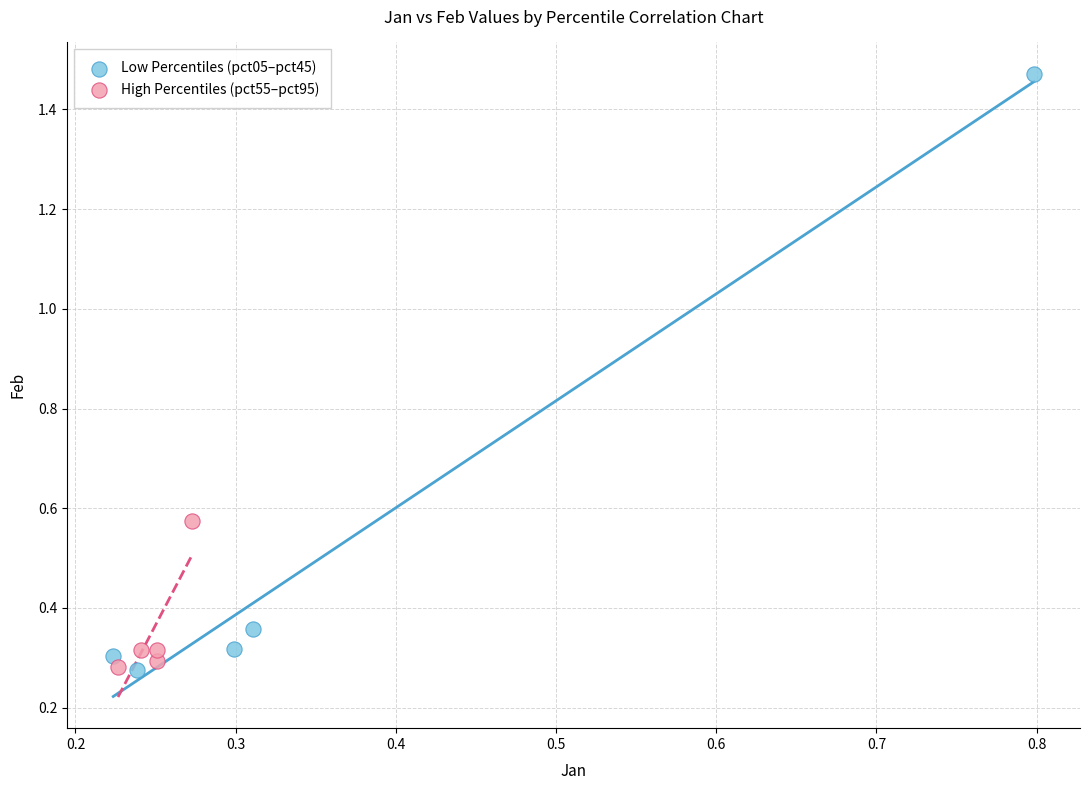

Which series reaches the maximum Y coordinate?

Low Percentiles (pct05–pct45)